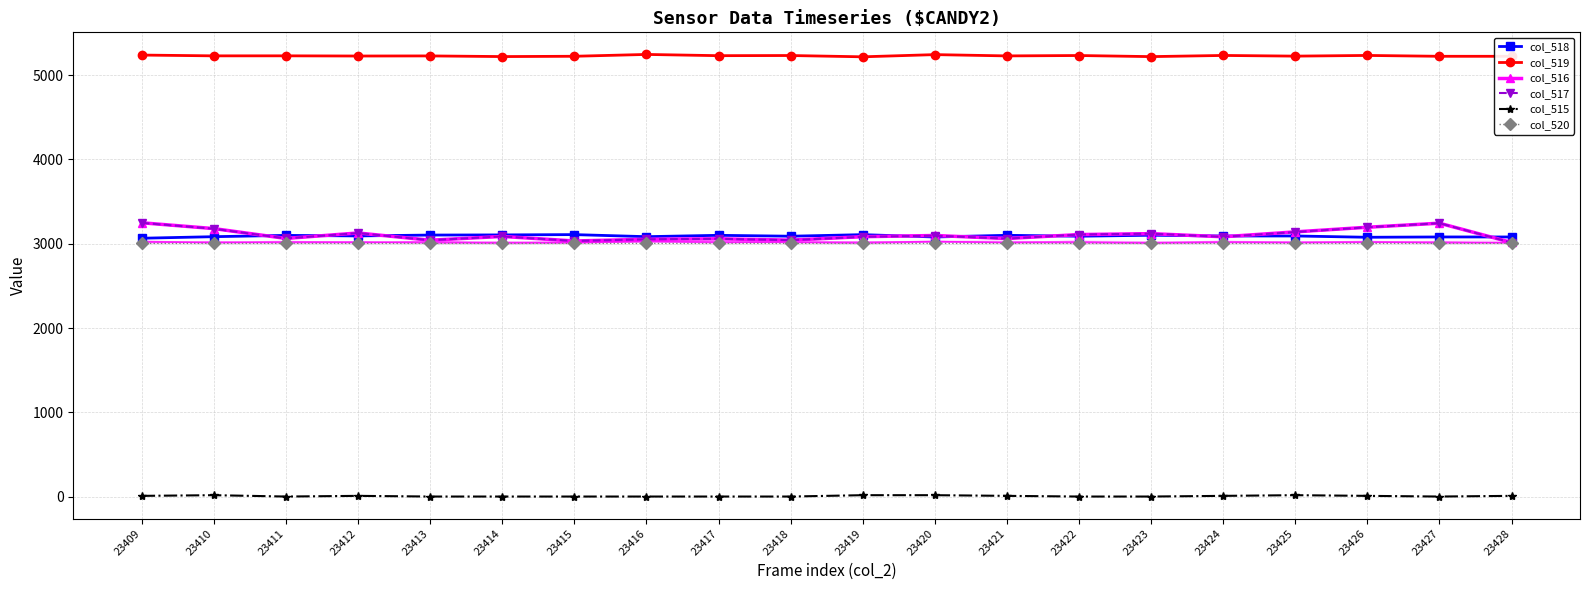

At which category does the chart reach its peak across all series?

23416